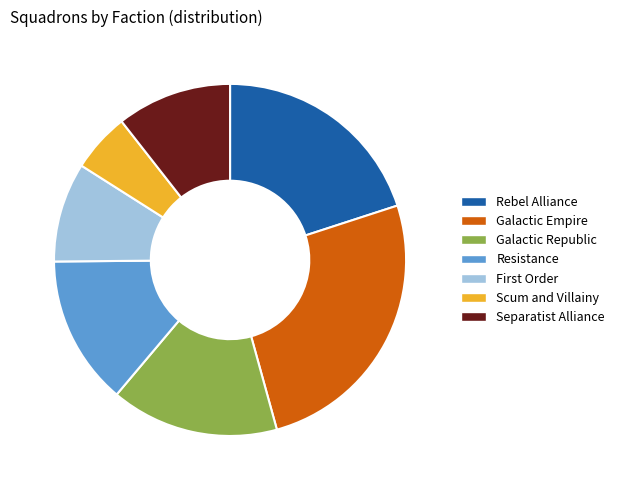

Which has a higher value, Resistance or Scum and Villainy?

Resistance